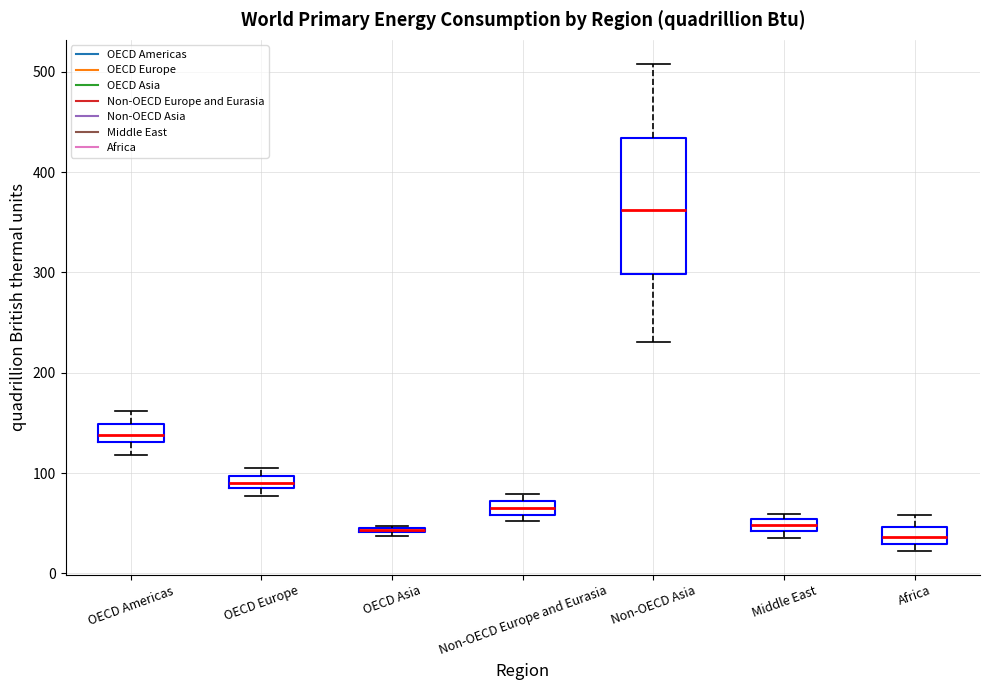

Which box is the tallest, from its lower edge to its upper edge?

Non-OECD Asia